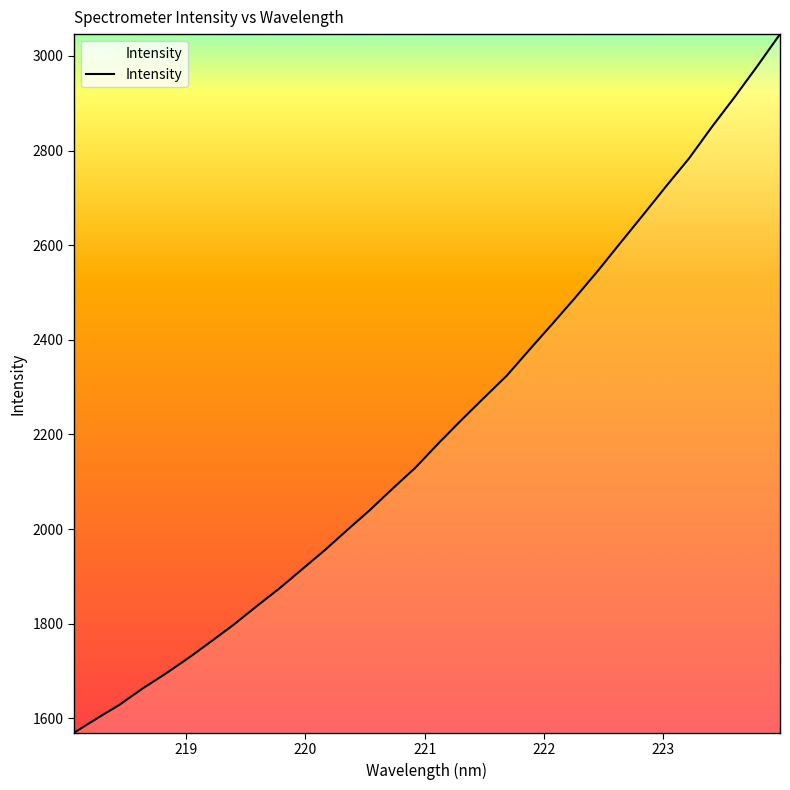

What is the difference between the maximum and minimum values?

1476.7